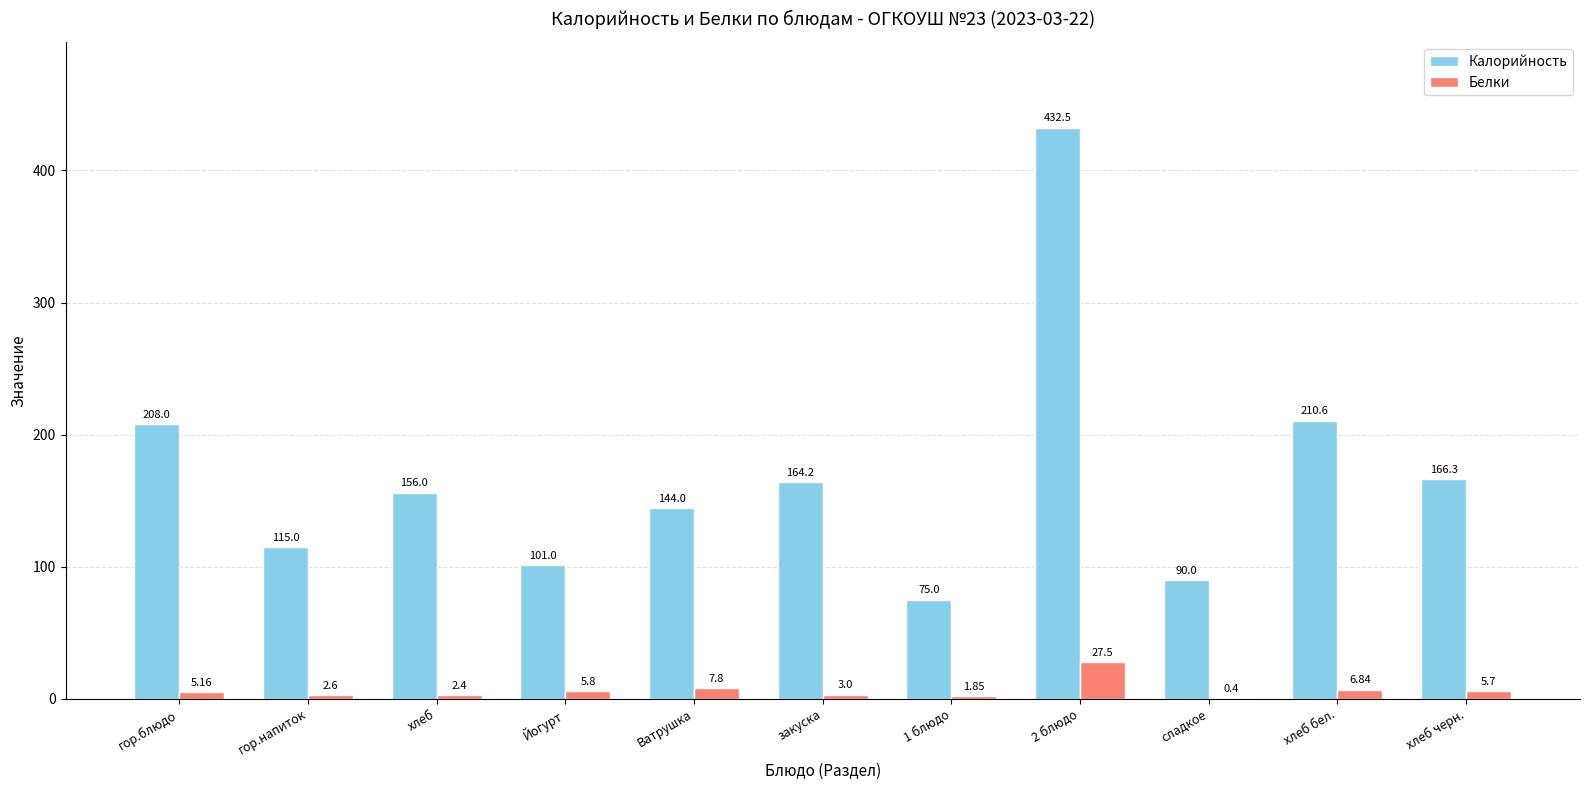

Is the value of Калорийность at 2 блюдо greater than the value of Белки at гор.блюдо?

Yes